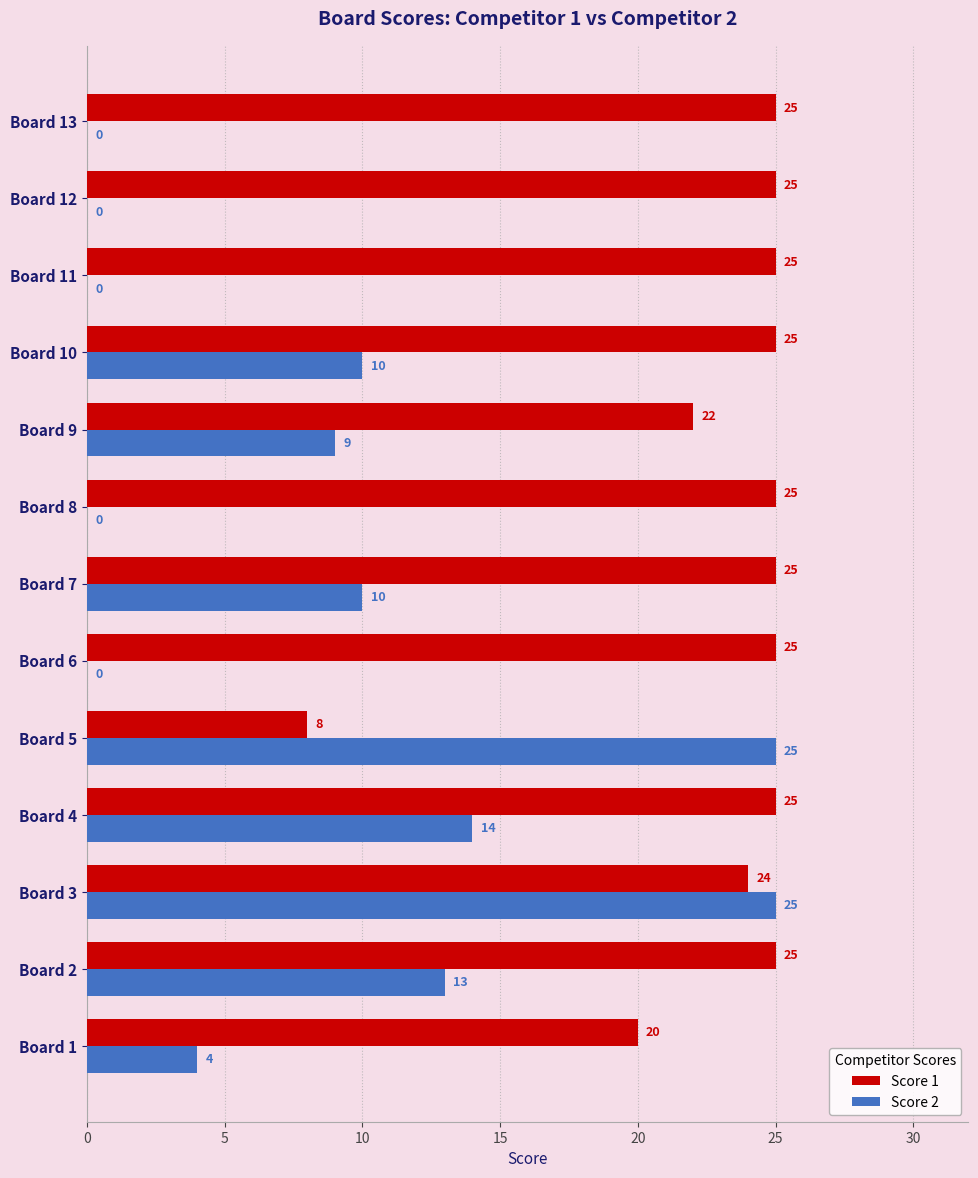

What is the sum of all Score 2 values?

110